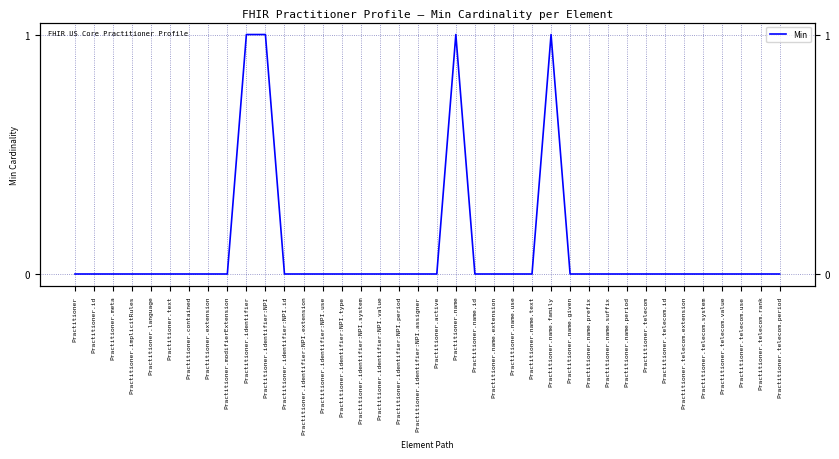

Reading left to right, extract all data points from this chart.

Practitioner=0	Practitioner.id=0	Practitioner.meta=0	Practitioner.implicitRules=0	Practitioner.language=0	Practitioner.text=0	Practitioner.contained=0	Practitioner.extension=0	Practitioner.modifierExtension=0	Practitioner.identifier=1	Practitioner.identifier:NPI=1	Practitioner.identifier:NPI.id=0	Practitioner.identifier:NPI.extension=0	Practitioner.identifier:NPI.use=0	Practitioner.identifier:NPI.type=0	Practitioner.identifier:NPI.system=0	Practitioner.identifier:NPI.value=0	Practitioner.identifier:NPI.period=0	Practitioner.identifier:NPI.assigner=0	Practitioner.active=0	Practitioner.name=1	Practitioner.name.id=0	Practitioner.name.extension=0	Practitioner.name.use=0	Practitioner.name.text=0	Practitioner.name.family=1	Practitioner.name.given=0	Practitioner.name.prefix=0	Practitioner.name.suffix=0	Practitioner.name.period=0	Practitioner.telecom=0	Practitioner.telecom.id=0	Practitioner.telecom.extension=0	Practitioner.telecom.system=0	Practitioner.telecom.value=0	Practitioner.telecom.use=0	Practitioner.telecom.rank=0	Practitioner.telecom.period=0